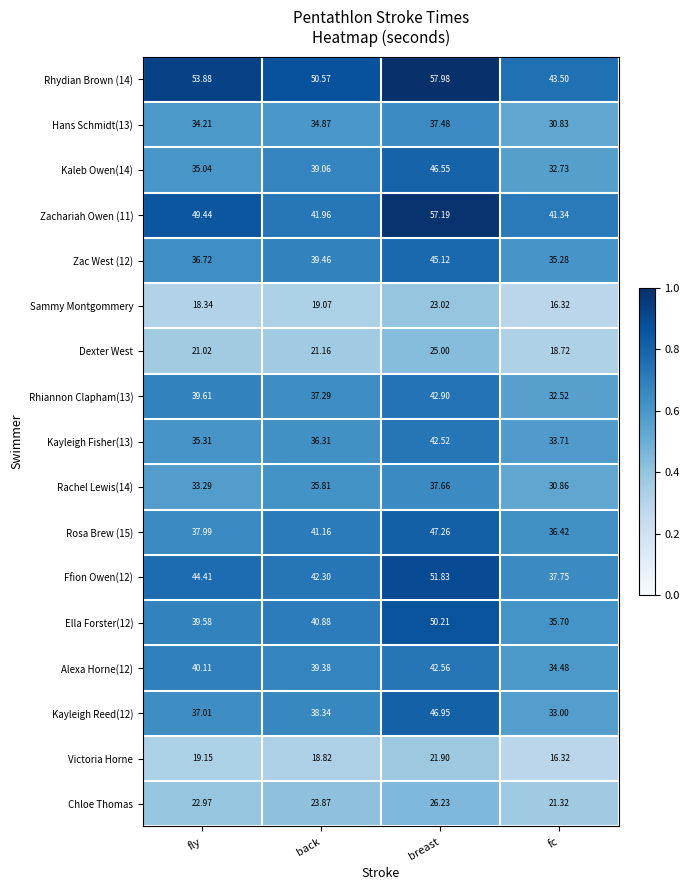

Rank the categories by Ella Forster(12) value from lowest to highest.

fc, fly, back, breast